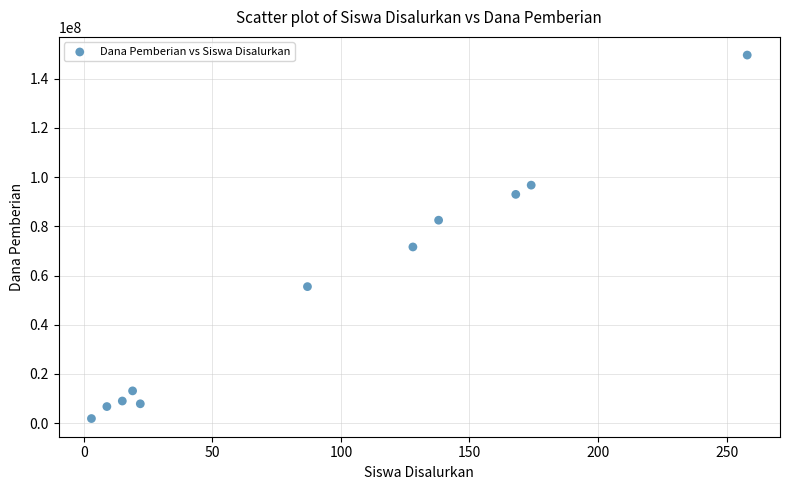

What is the range of X values (max minus min)?

255